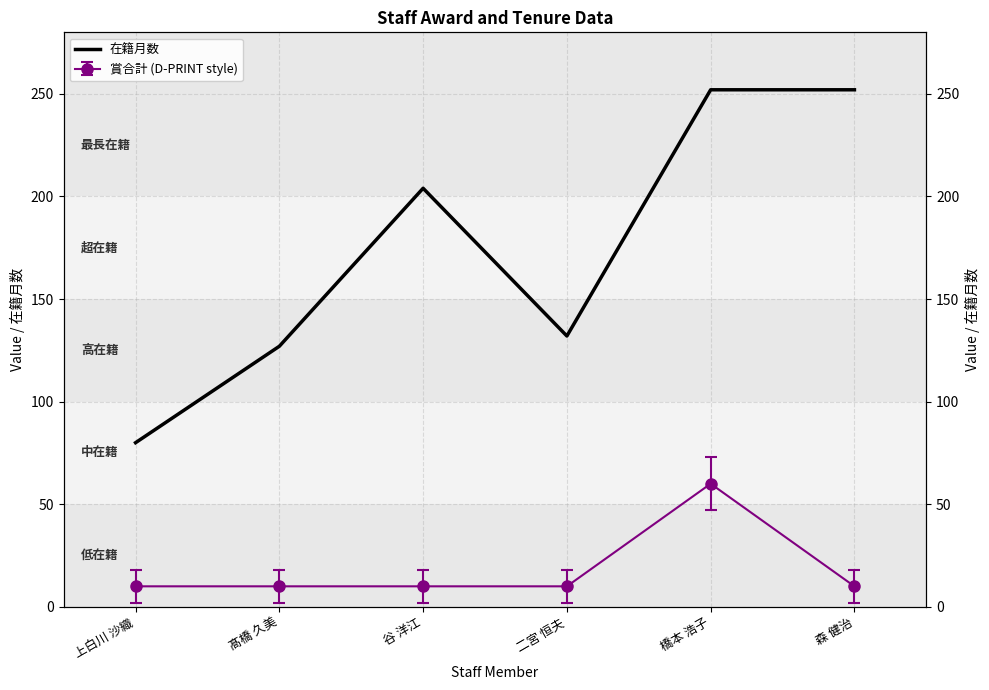

Count the number of categories in the chart.

6